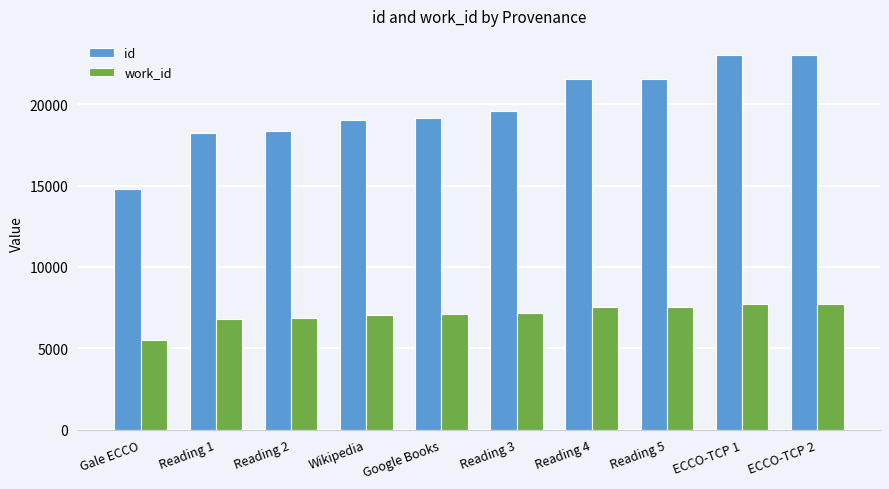

What position from the left is Reading 3?

6